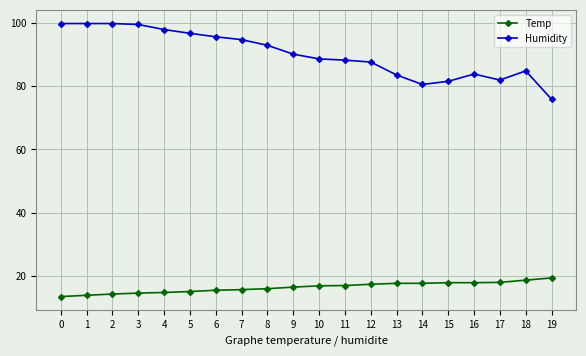

What is the maximum value shown in the chart?

99.9